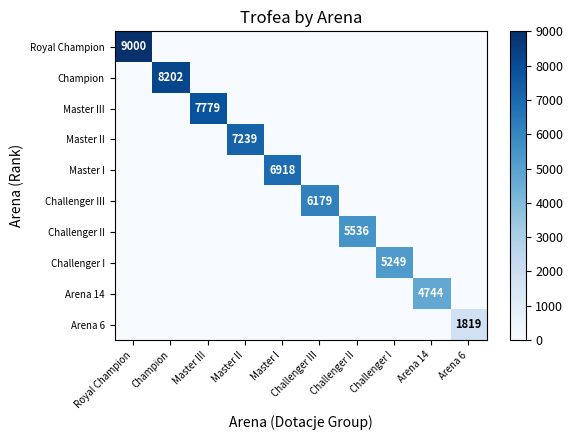

At which label does Master I reach its minimum?

Royal Champion